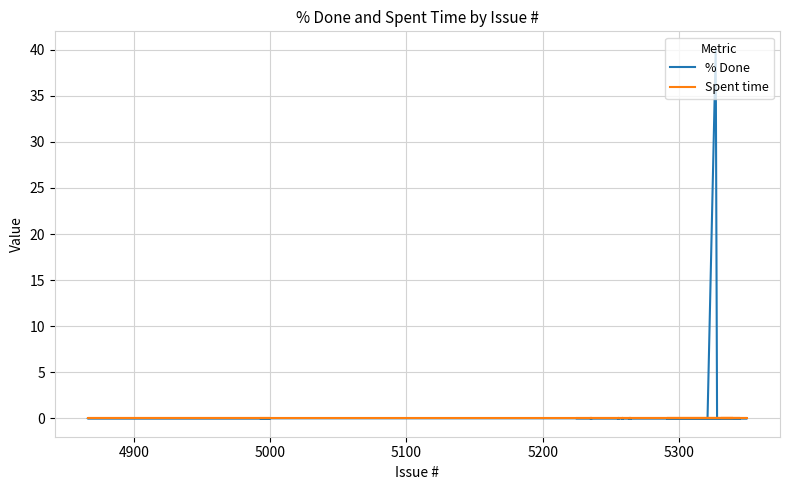

How many data points in % Done are above 0?

1